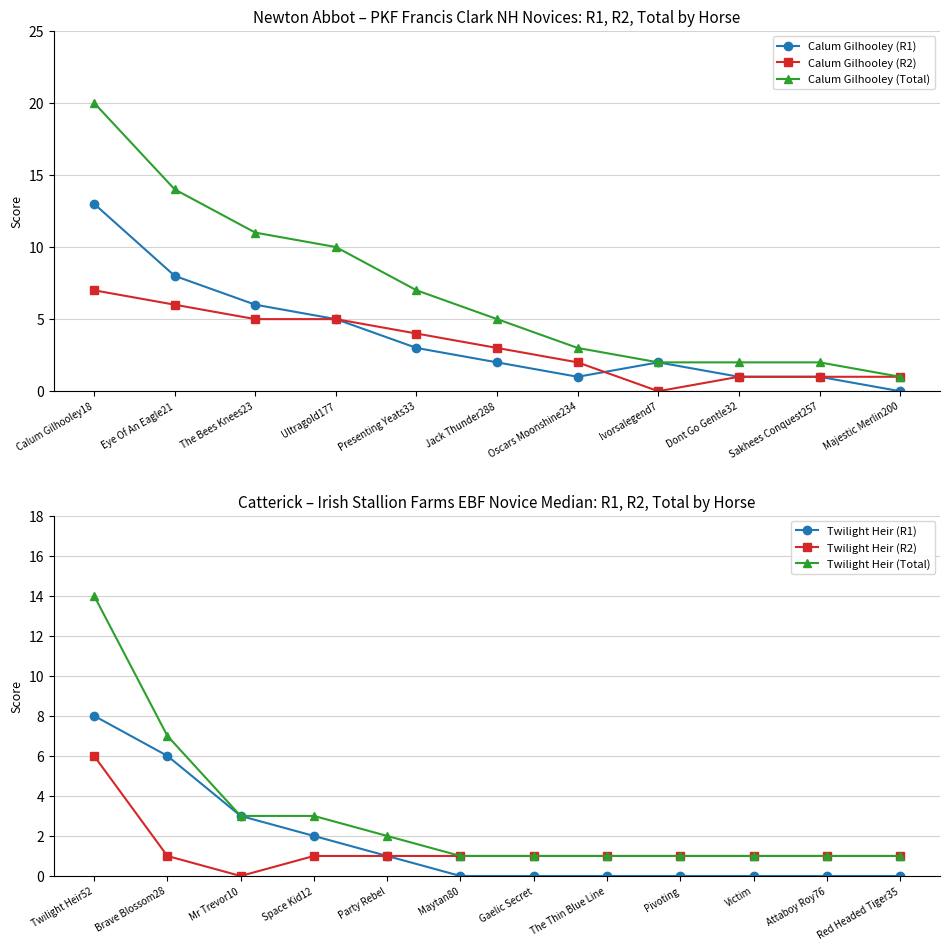

At which label does Calum Gilhooley (R1) first exceed 2?

Calum Gilhooley18